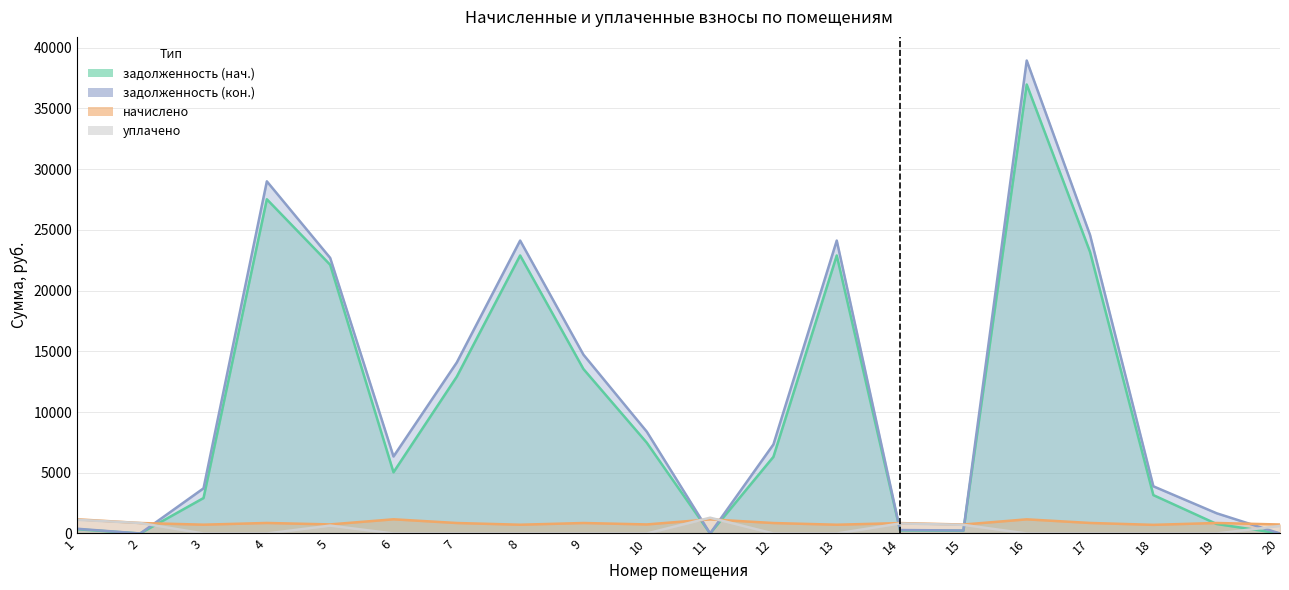

Where is the first local minimum for задолженность (кон.)?

2